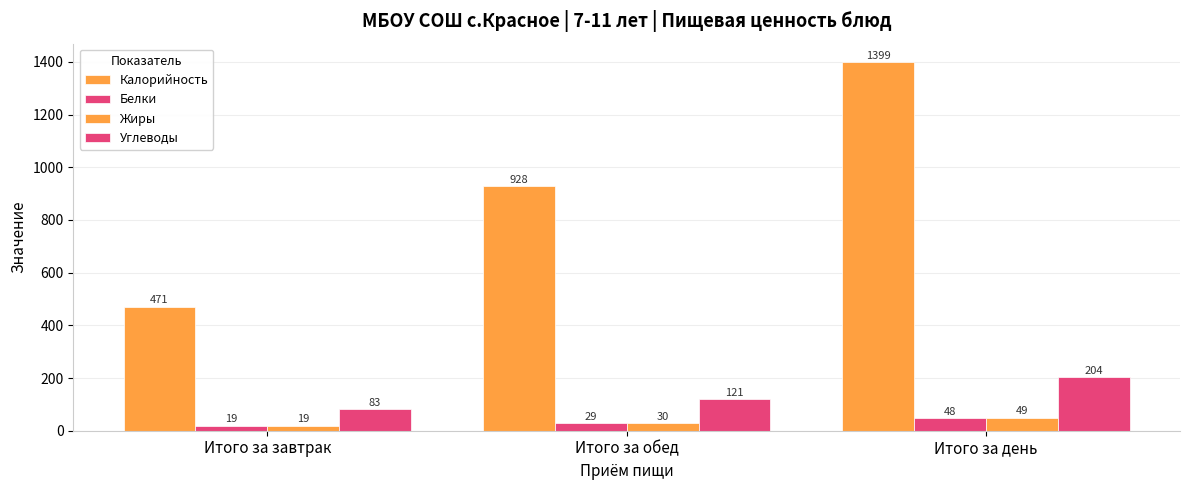

Is the value of Жиры at Итого за завтрак greater than the value of Калорийность at Итого за день?

No